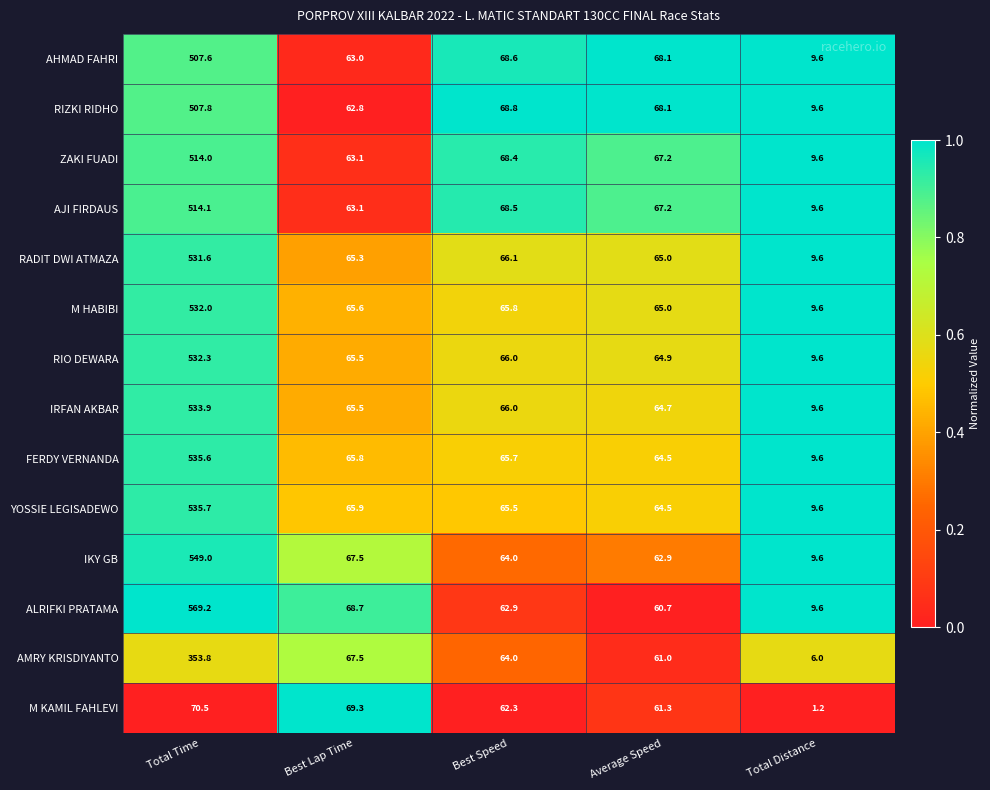

Which category has the lowest value in the IRFAN AKBAR series?

Total Distance